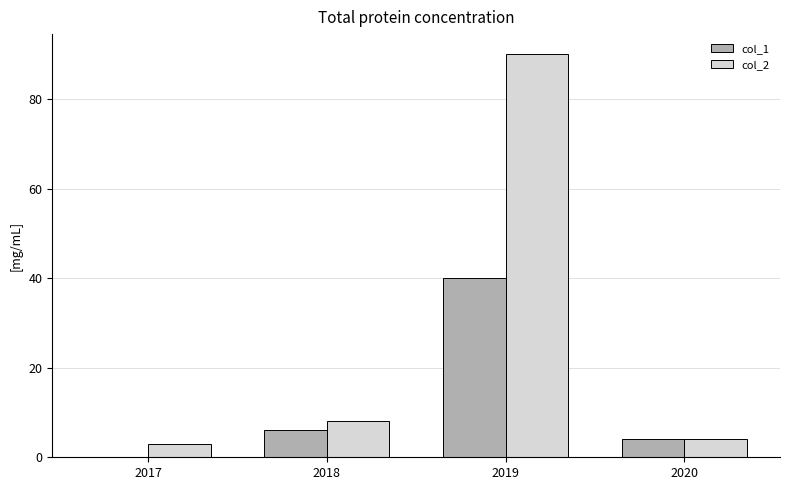

Which series has the widest spread of values?

col_2